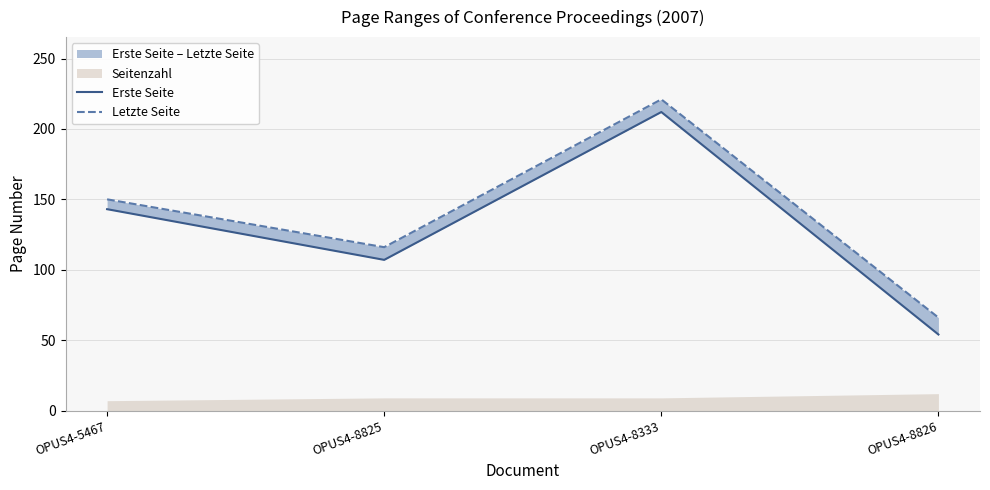

What position from the left is OPUS4-5467?

1